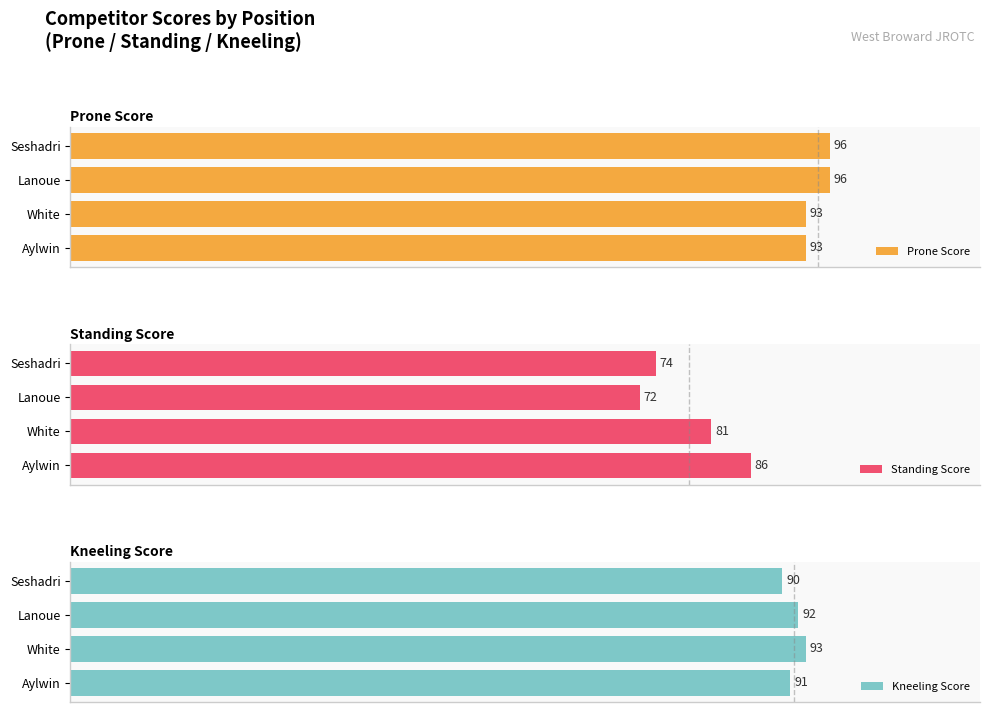

Count the number of categories in the chart.

4